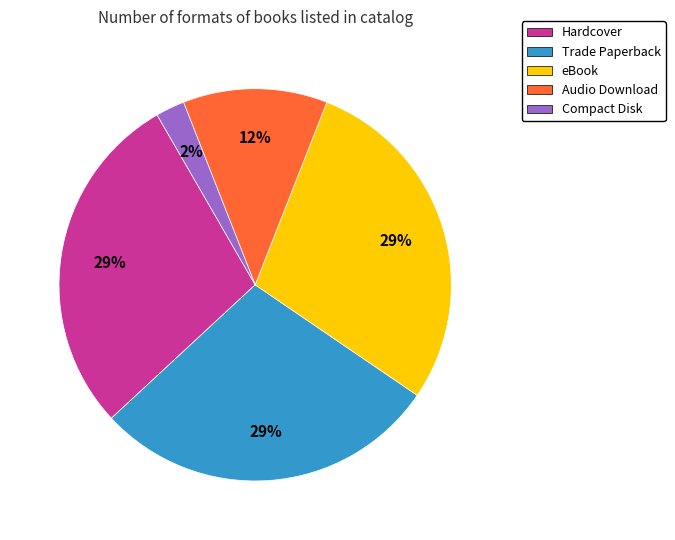

What percentage is the Compact Disk slice, to the nearest percent?

2%